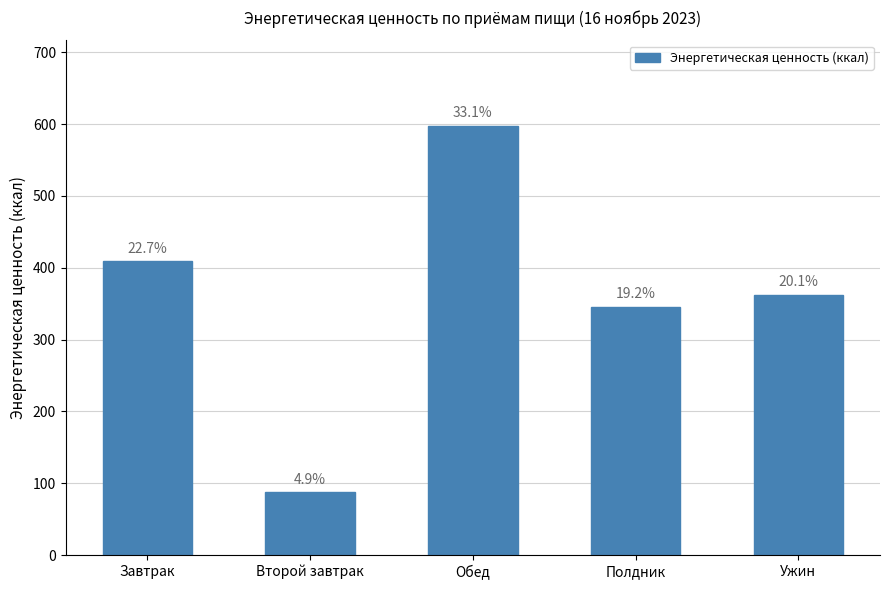

True or false: the data shows 87.4 at Второй завтрак.

True